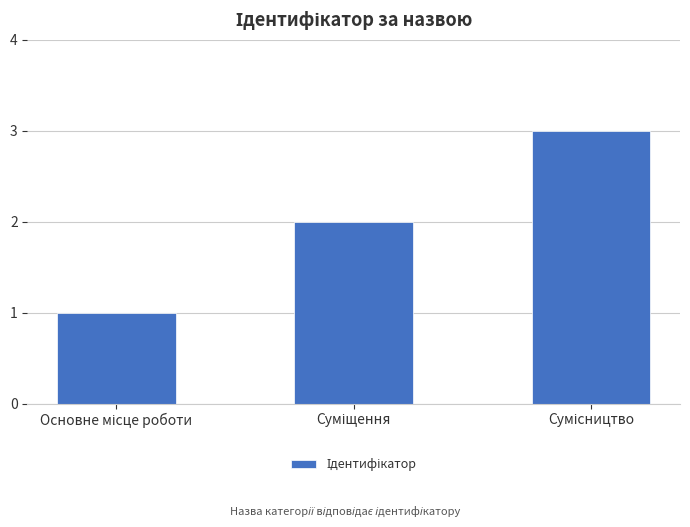

Count the number of categories in the chart.

3